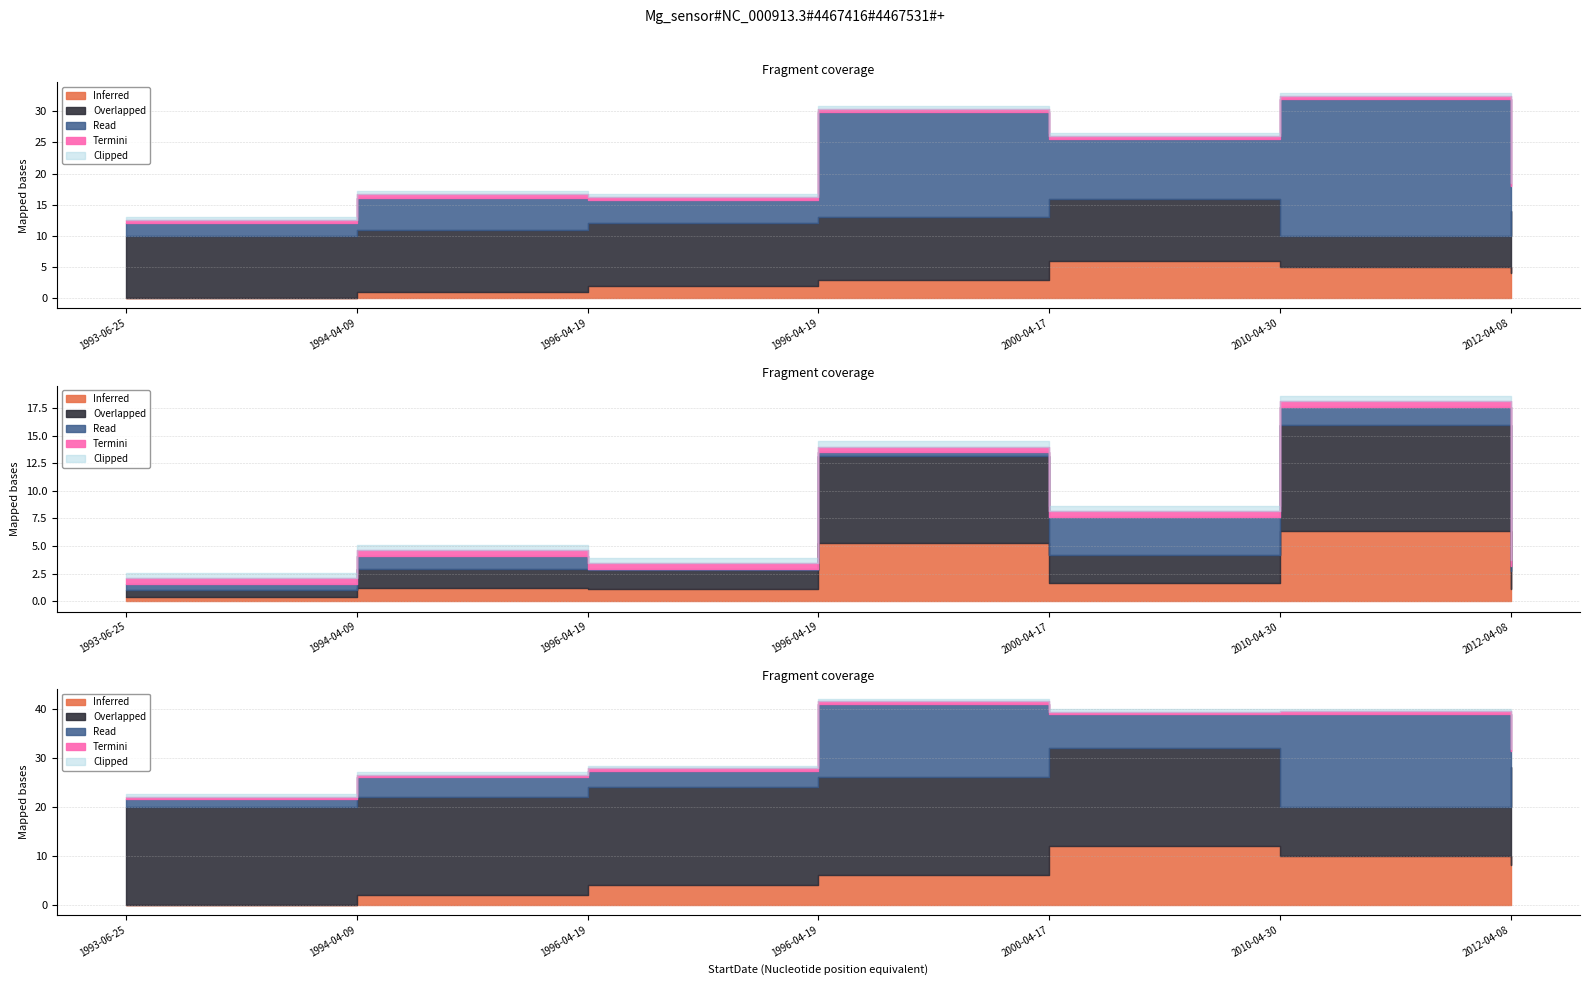

What is the label of the 7th point from the right?

1993-06-25